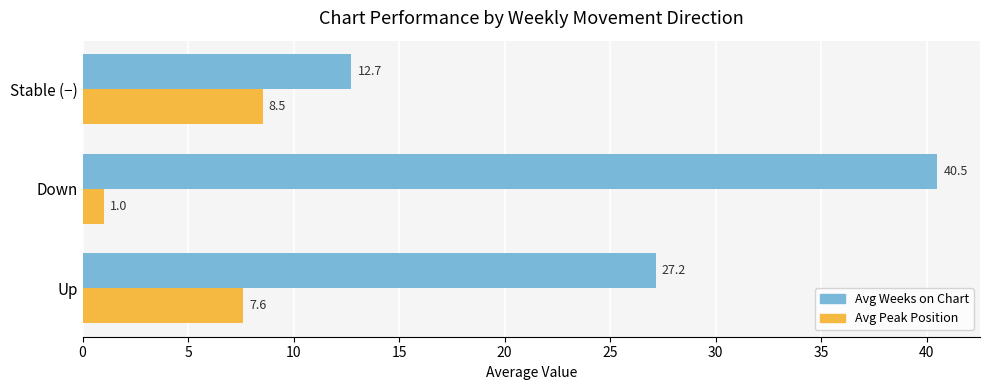

Which series has the largest range (max minus min)?

Avg Weeks on Chart